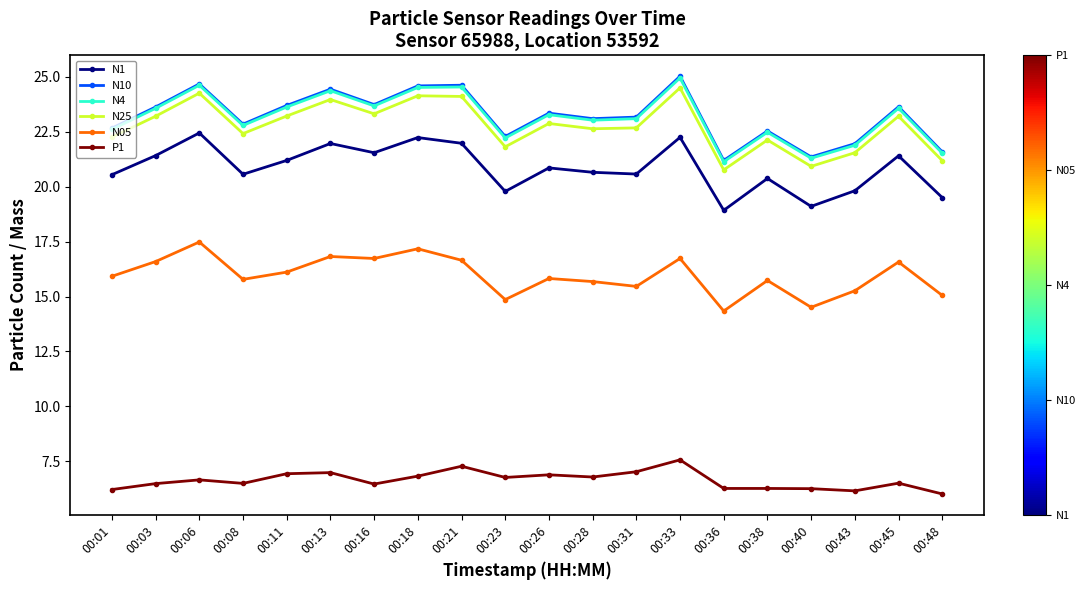

True or false: P1 and N4 cross at least once.

False